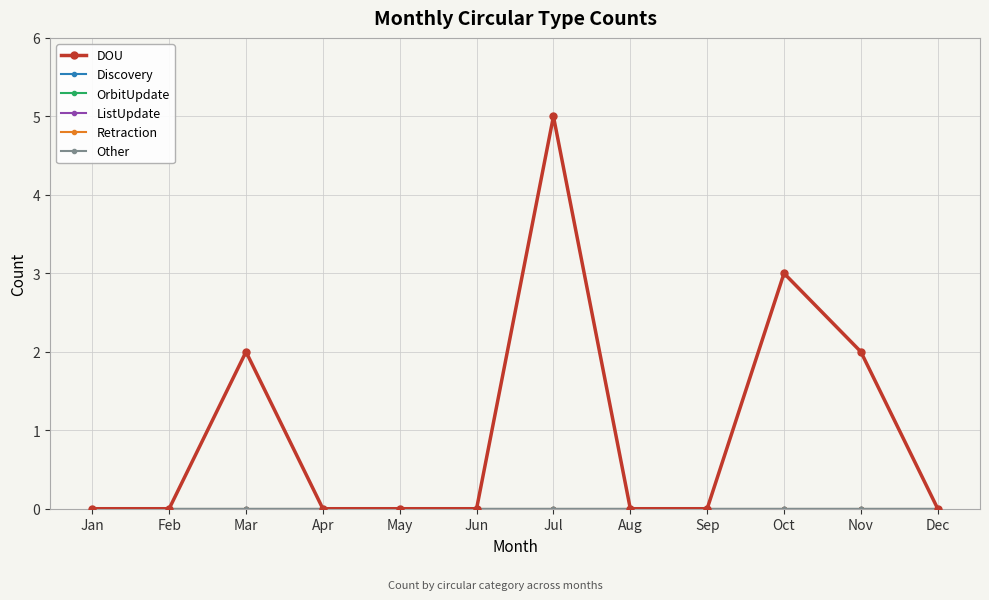

Reading left to right, what are all the values shown in this chart?

DOU: 0	0	2	0	0	0	5	0	0	3	2	0
Discovery: 0	0	0	0	0	0	0	0	0	0	0	0
OrbitUpdate: 0	0	0	0	0	0	0	0	0	0	0	0
ListUpdate: 0	0	0	0	0	0	0	0	0	0	0	0
Retraction: 0	0	0	0	0	0	0	0	0	0	0	0
Other: 0	0	0	0	0	0	0	0	0	0	0	0